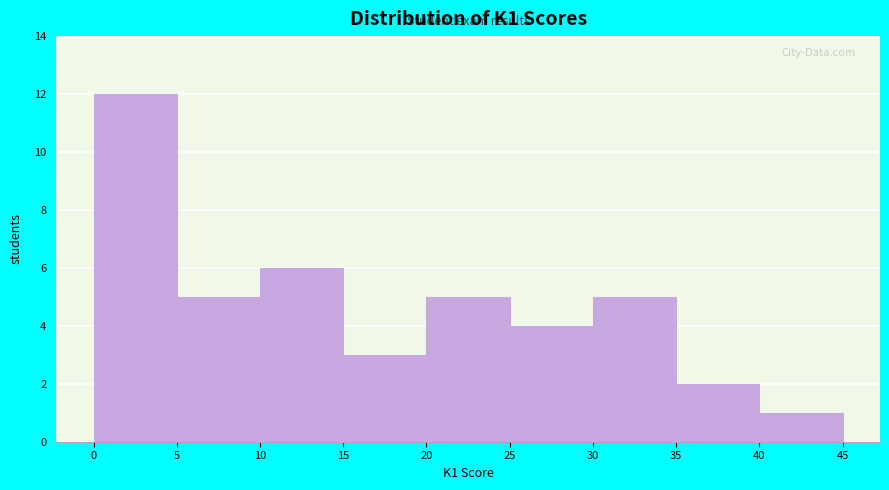

How tall is the bar that spans 10 to 15 on the x-axis? The values are not printed on the chart, so give them approximately, as read against the axis.

6